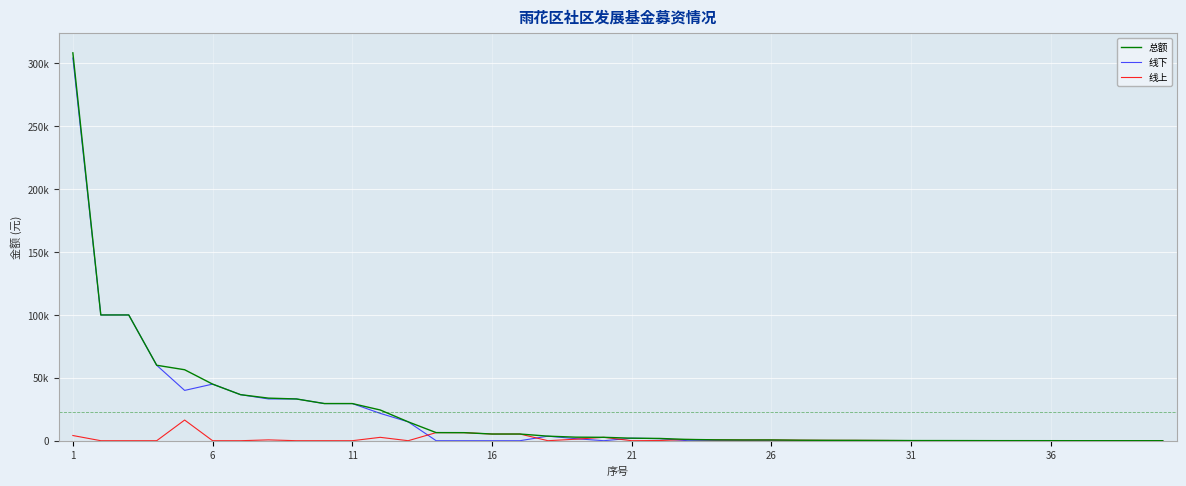

What are all the series names shown in the legend?

总额, 线下, 线上